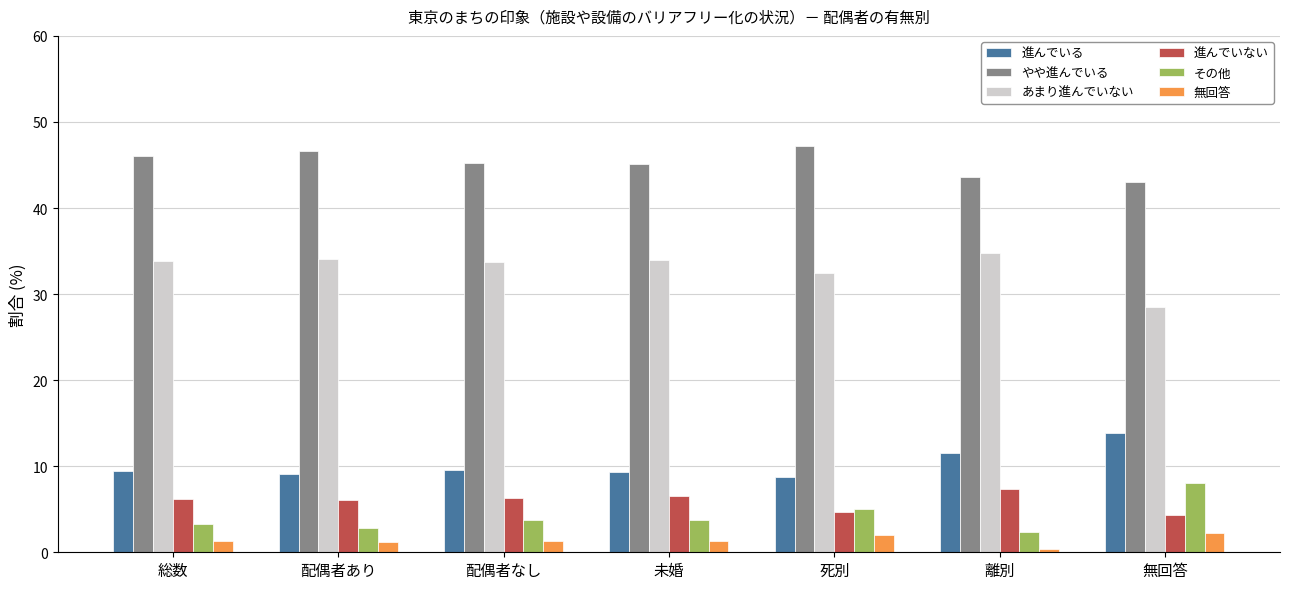

How many bars are there in total?

42